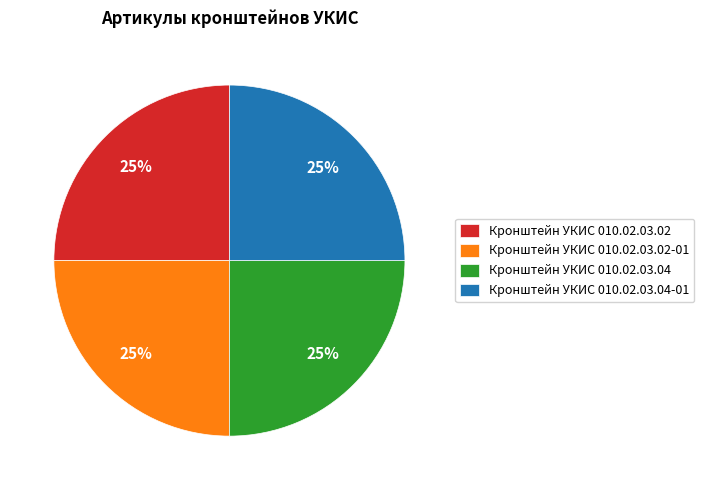

To the nearest percent, what portion does Кронштейн УКИС 010.02.03.04 represent?

25%